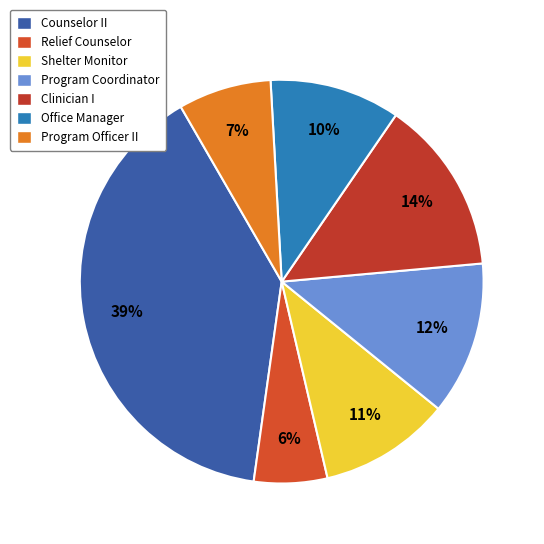

Is the sum of Office Manager and Shelter Monitor greater than half?

No